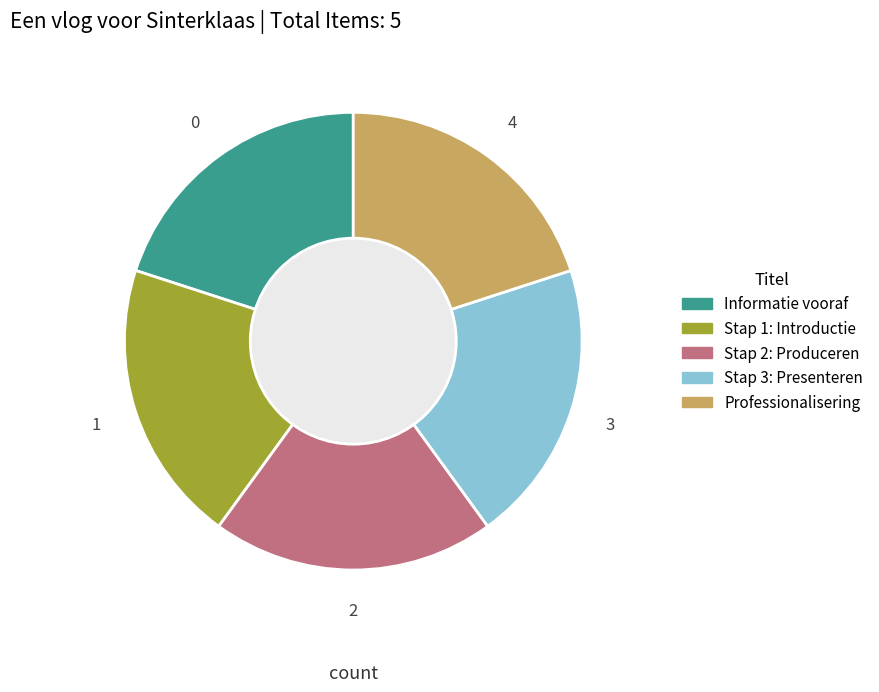

Does Professionalisering account for over 50% of the chart?

No